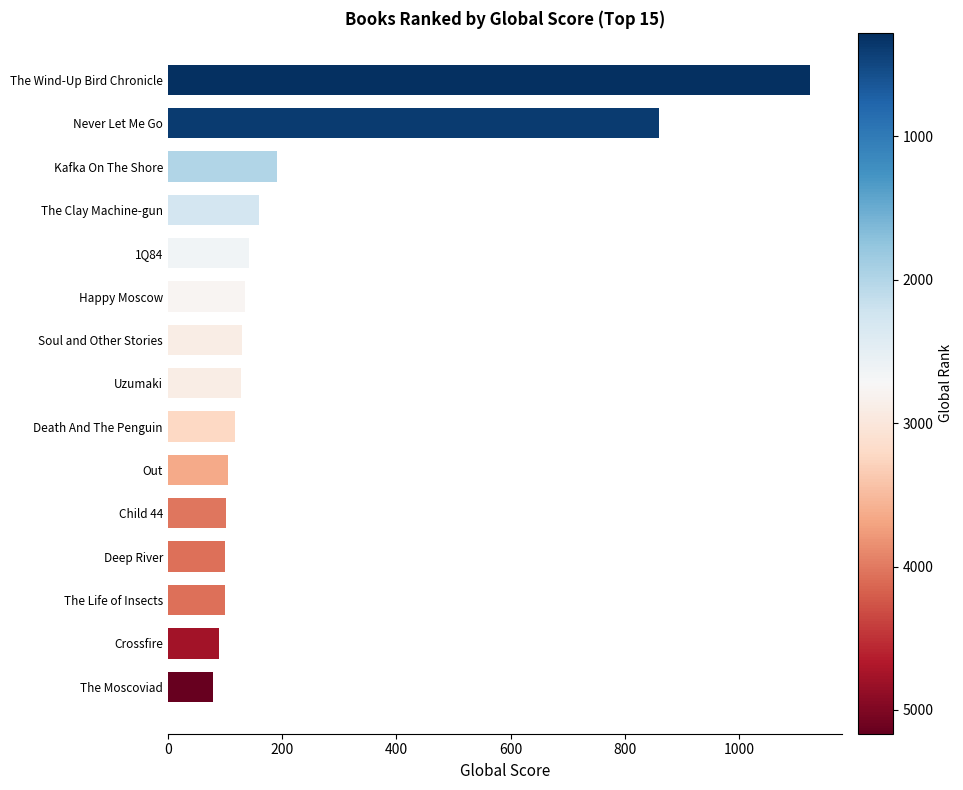

At which label is the value closest to 601?

Never Let Me Go